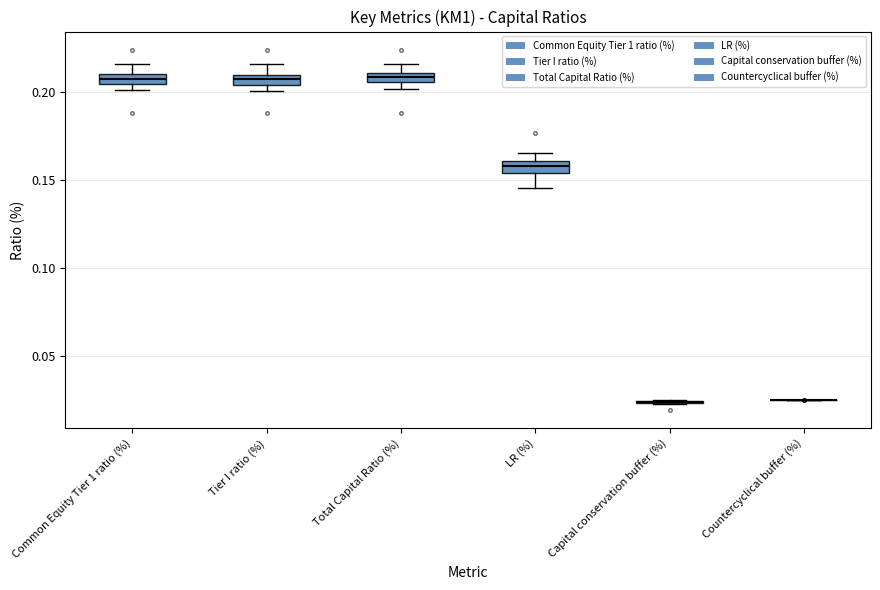

Where is the upper edge of the box for LR (%) on the y-axis? The values are not printed on the chart, so give them approximately, as read against the axis.

0.160